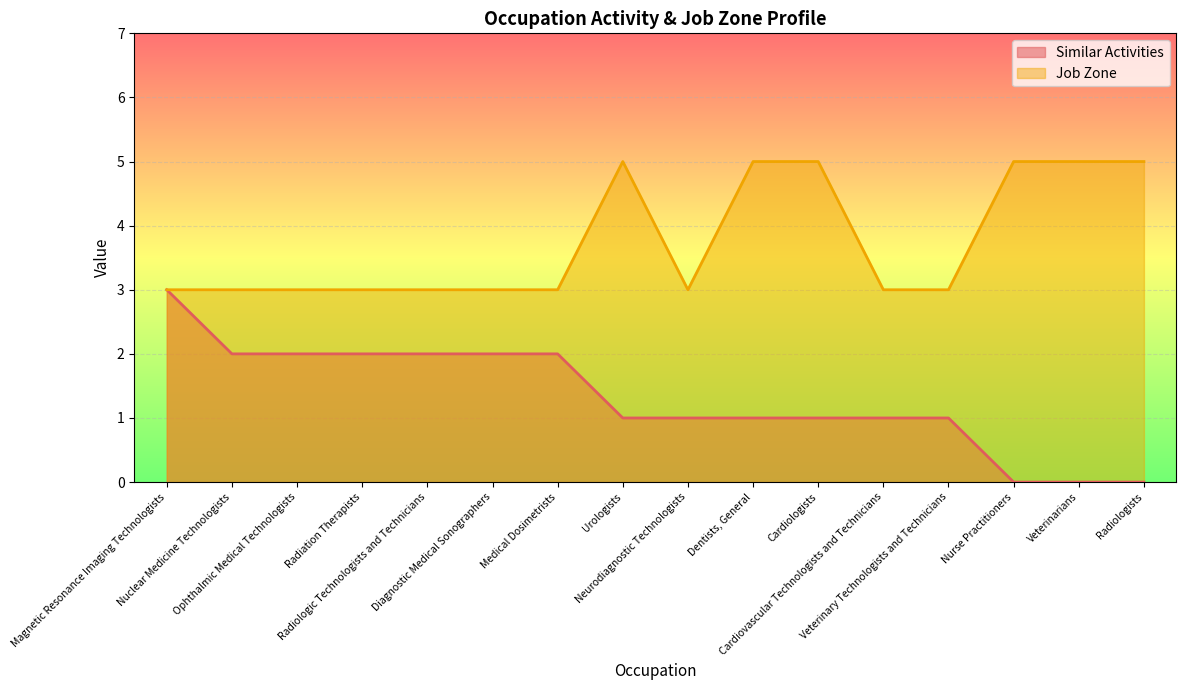

What is the maximum value for Job Zone?

5